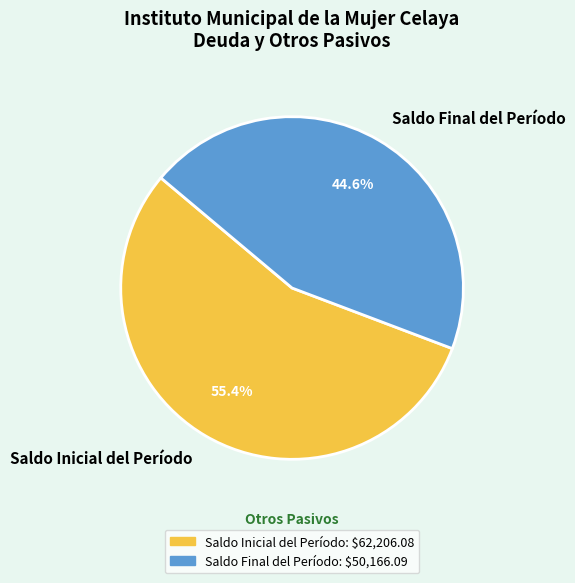

Between Saldo Final del Período and Saldo Inicial del Período, which is larger?

Saldo Inicial del Período